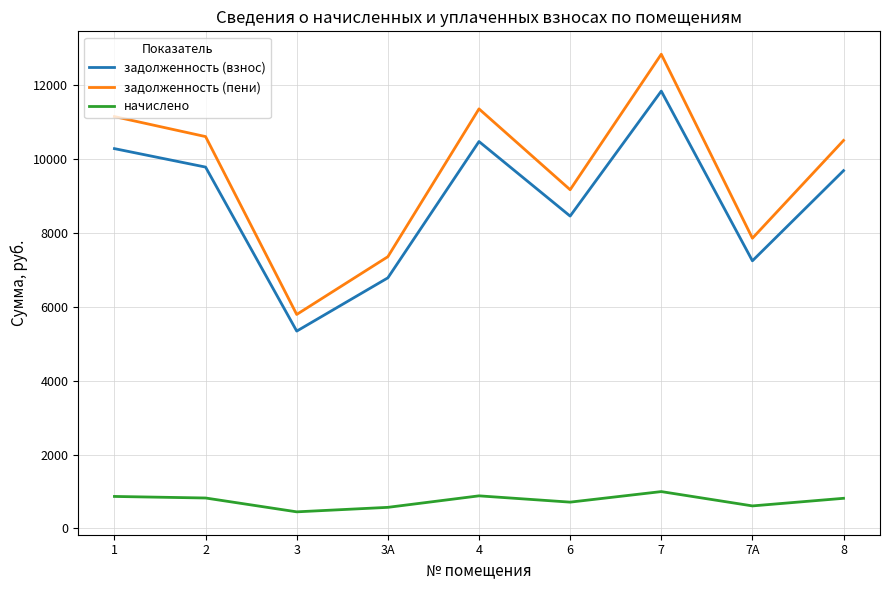

What is the minimum value shown in the chart?

450.4